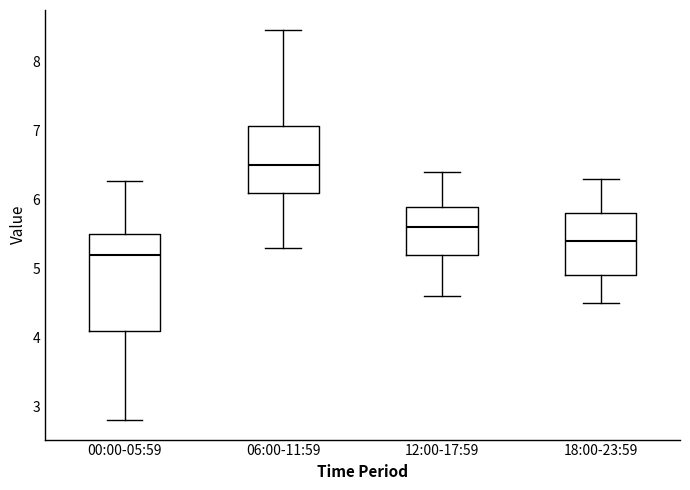

Reading left to right, read every box against the y-axis: the position of its median line, the range the box covers, and the ends of its whiskers. The values are not printed on the chart, so give them approximately, as read against the axis.

00:00-05:59: median 5.2, box 4.1 to 5.5, whiskers 2.8 to 6.3
06:00-11:59: median 6.5, box 6.1 to 7.1, whiskers 5.3 to 8.5
12:00-17:59: median 5.6, box 5.2 to 5.9, whiskers 4.6 to 6.4
18:00-23:59: median 5.4, box 4.9 to 5.8, whiskers 4.5 to 6.3